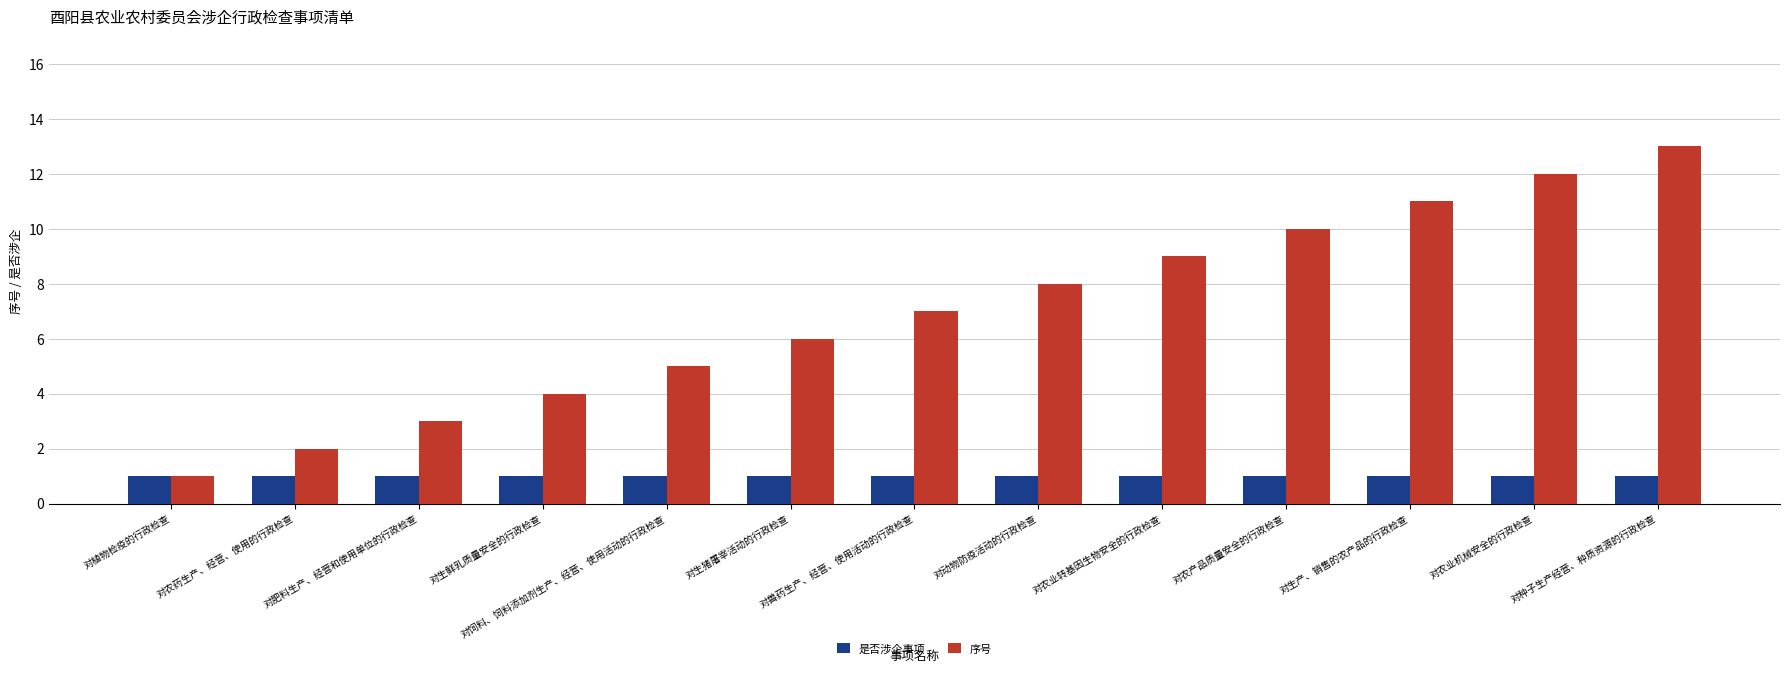

The value of 序号 at 对肥料生产、经营和使用单位的行政检查 is 4. True or false?

False